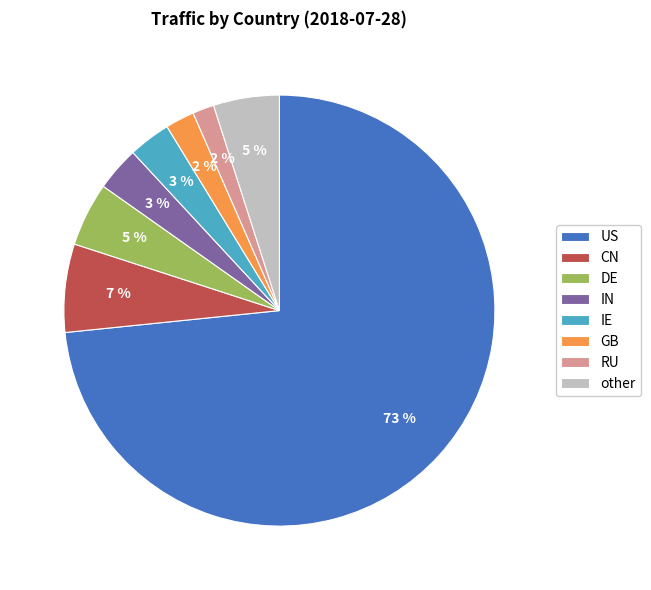

What is the largest slice in the pie chart?

US